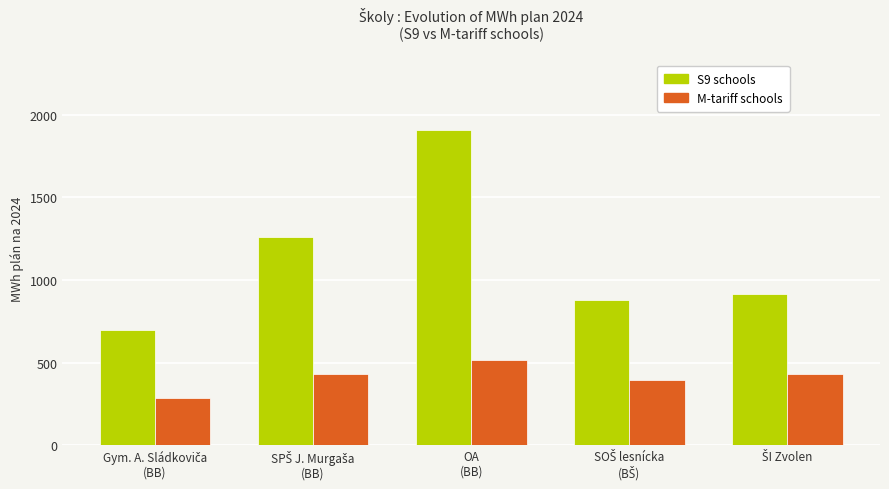

Which series has the largest range (max minus min)?

S9 schools